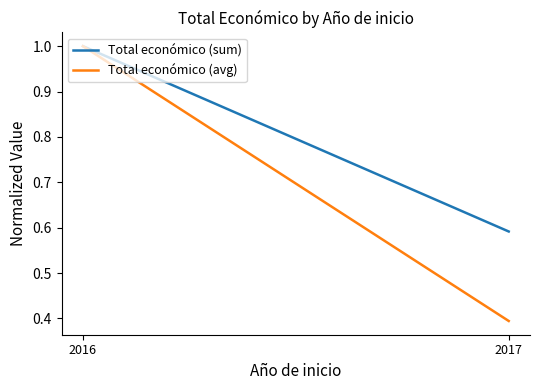

The Total económico (avg) series shows 0.4 at 2017. True or false?

True